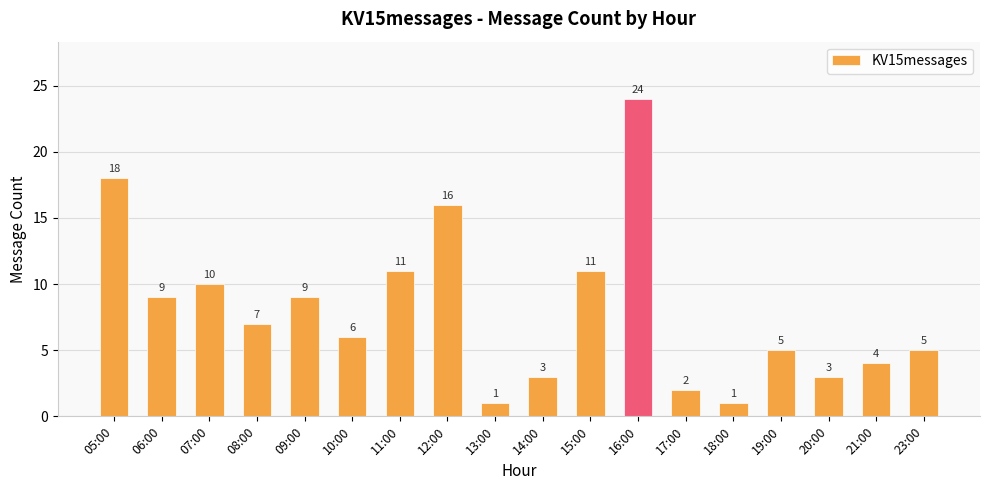

What is the change in value from 05:00 to 09:00?

-9